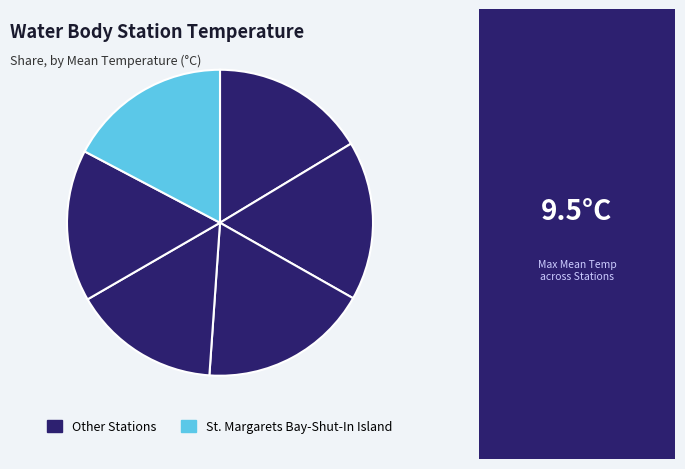

How many segments does this pie chart have?

6